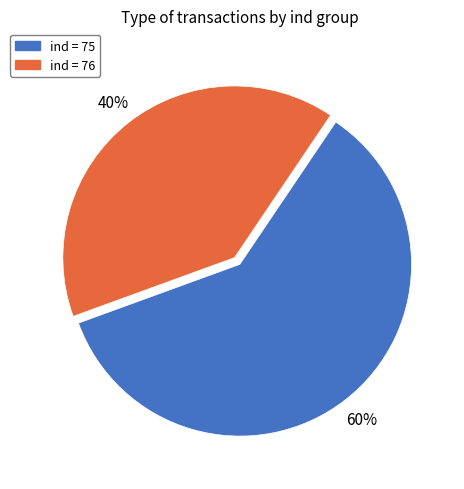

How many segments does this pie chart have?

2